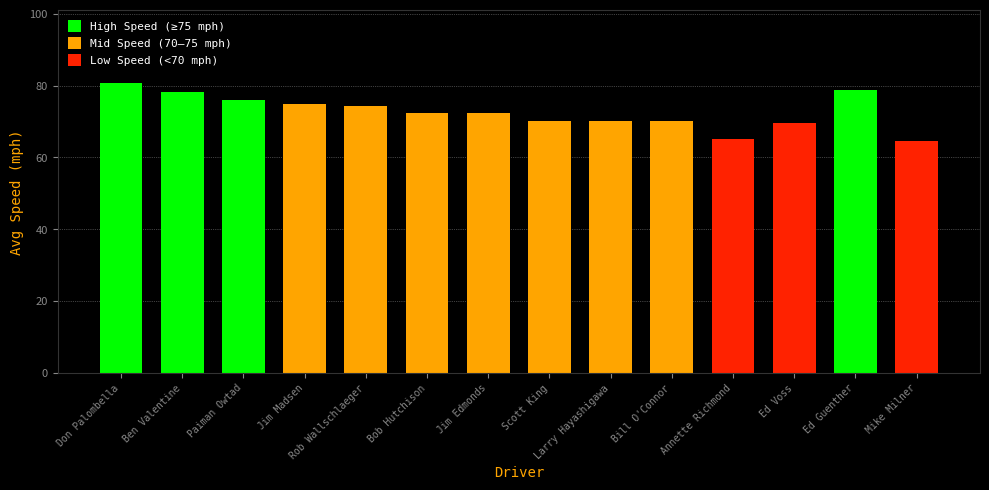

Approximately how many times larger is the value at Annette Richmond compared to Bob Hutchison?

0.9